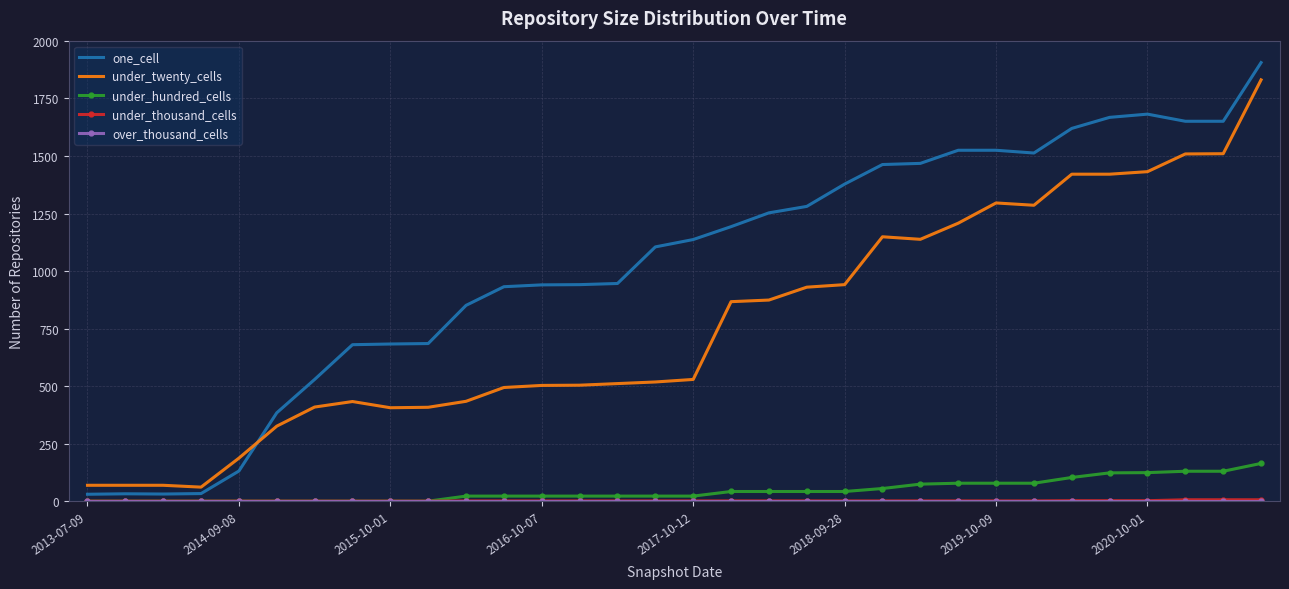

Which series has the largest total across all categories?

one_cell